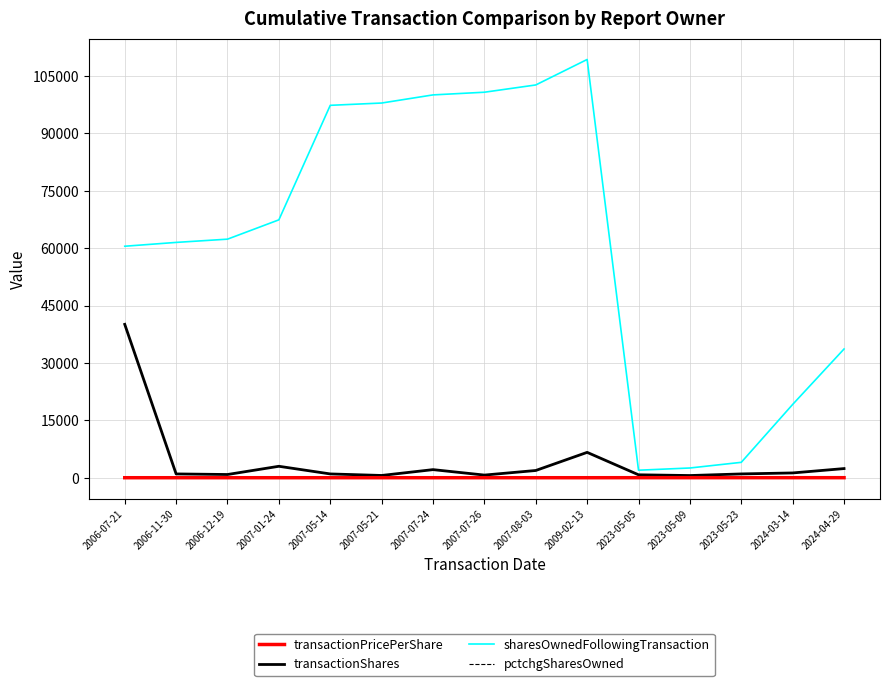

Is this an area chart (filled region under the line)?

No